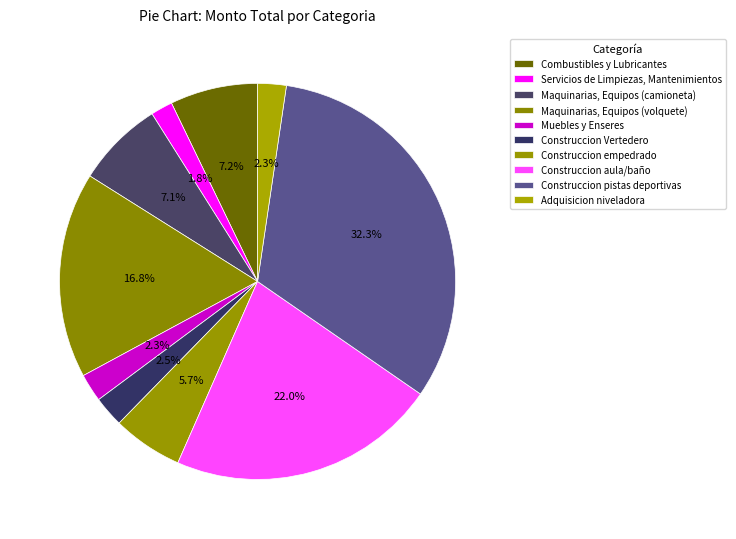

Between Construccion aula/baño and Construccion Vertedero, which is larger?

Construccion aula/baño